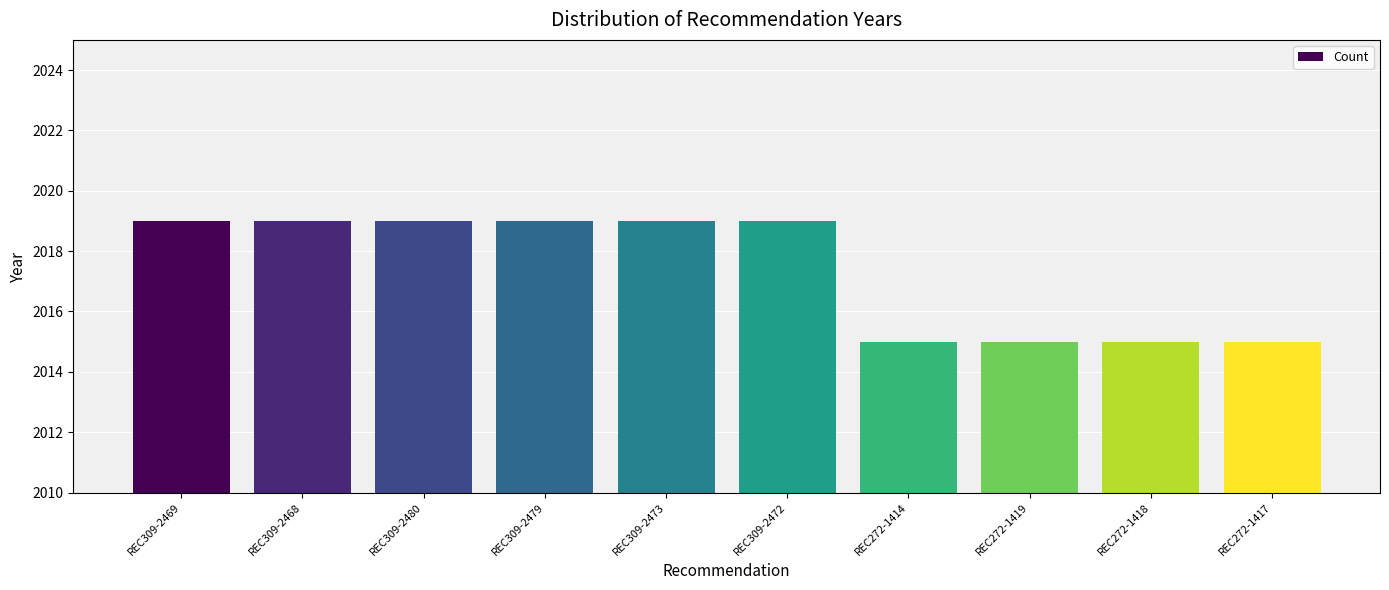

What is the ratio of the value at REC309-2468 to the value at REC272-1414?

1.0